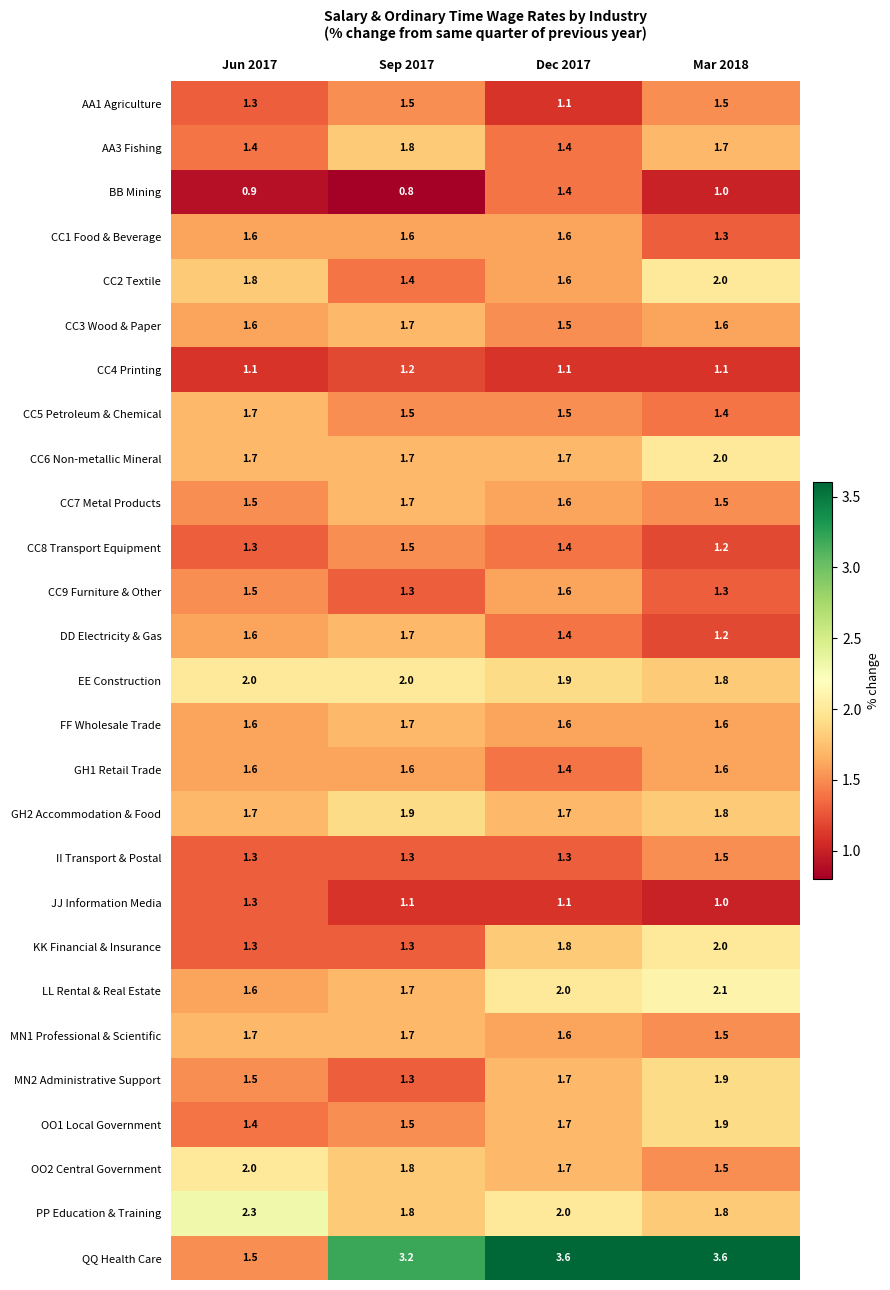

What is the greatest value displayed?

3.6